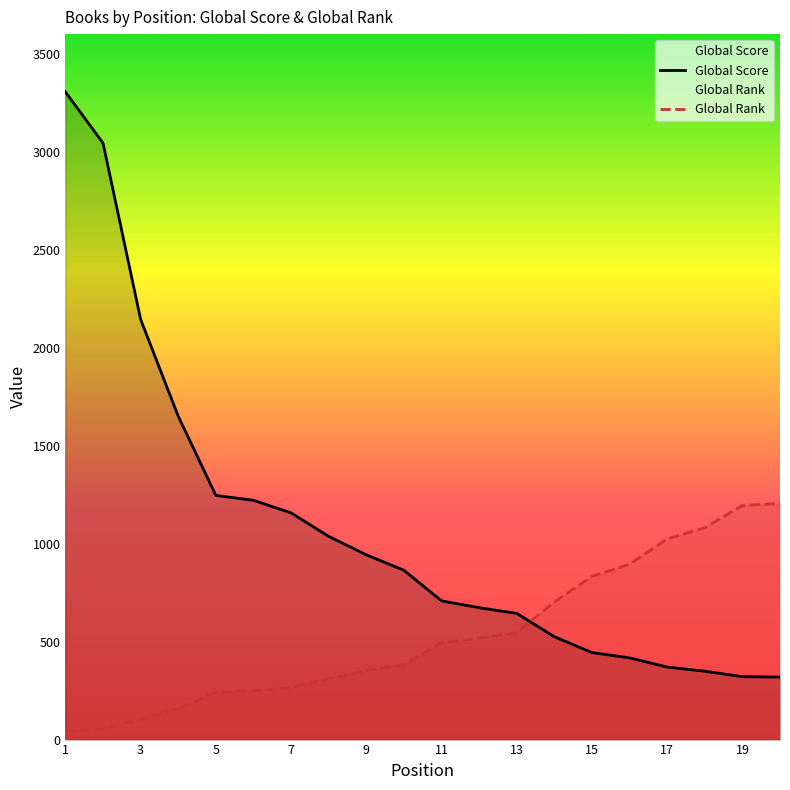

Does the chart display data point markers on the line(s)?

No